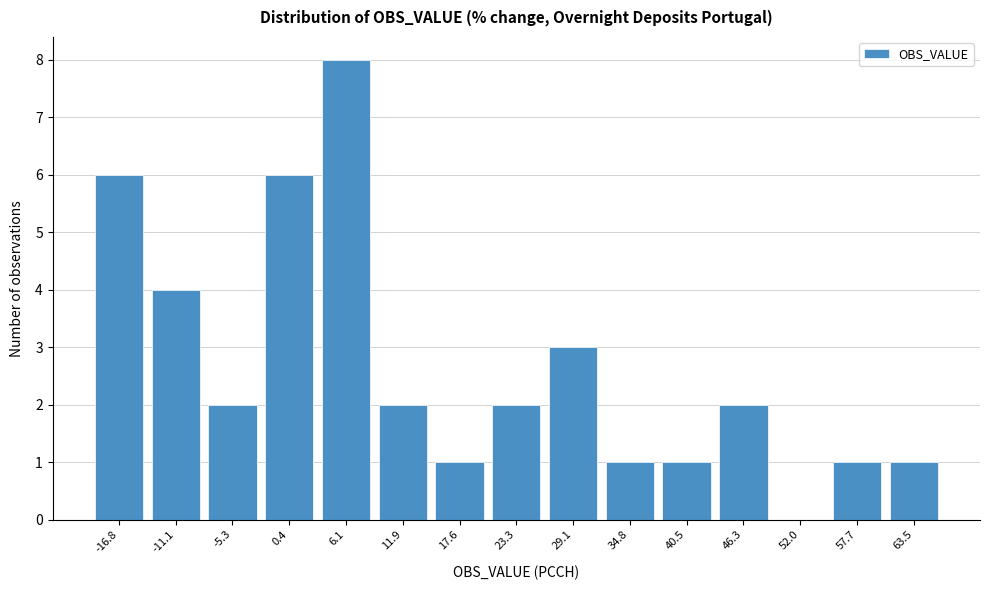

Reading right to left, list all the values displayed in this chart.

63.5=1	57.7=1	52.0=0	46.3=2	40.5=1	34.8=1	29.1=3	23.3=2	17.6=1	11.9=2	6.1=8	0.4=6	-5.3=2	-11.1=4	-16.8=6